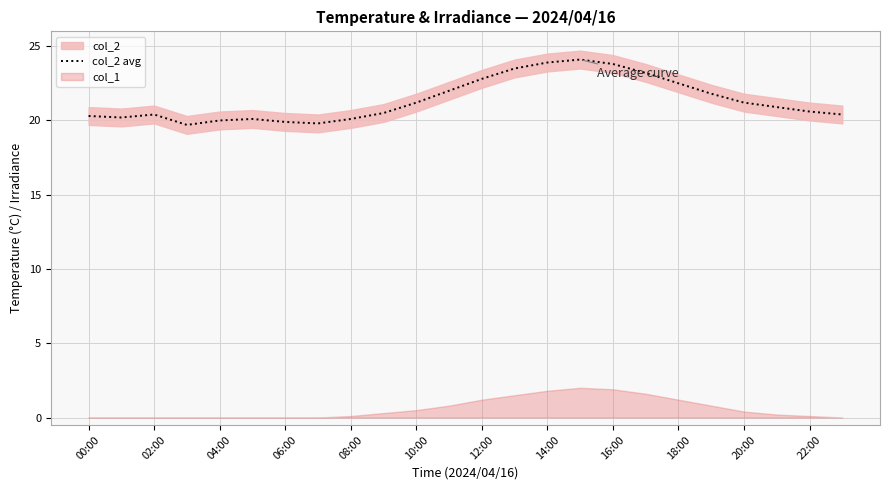

What is the maximum value for col_2 avg?

24.1